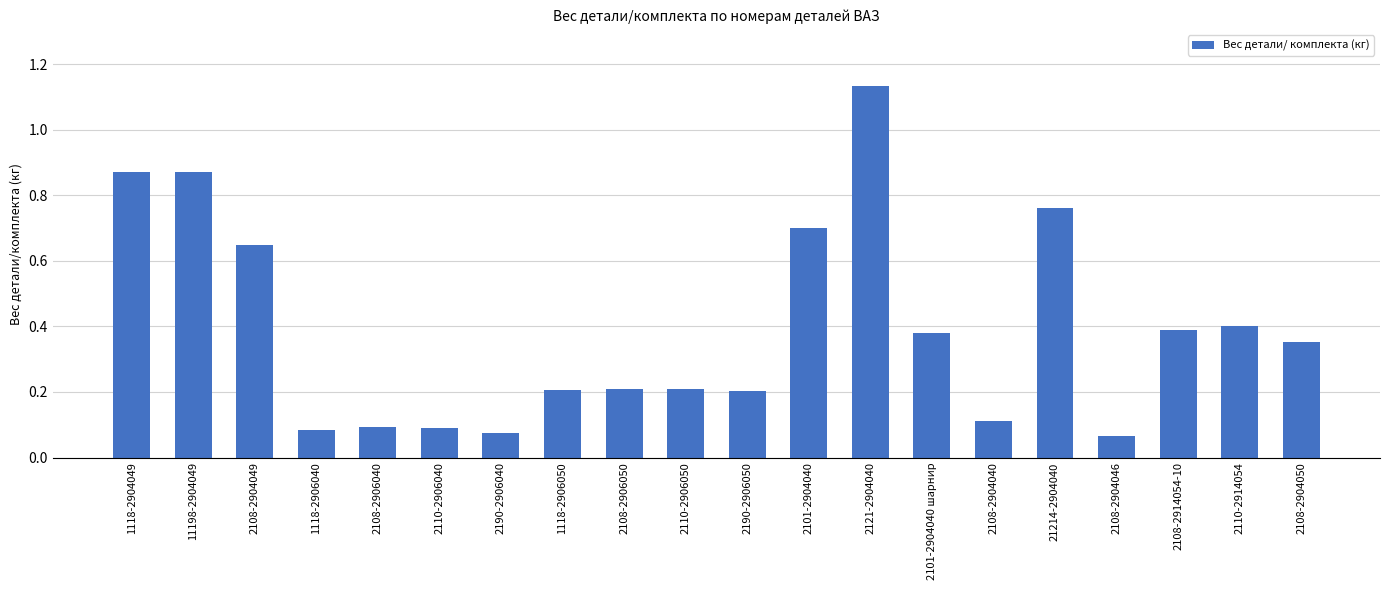

Are the bars horizontal?

No